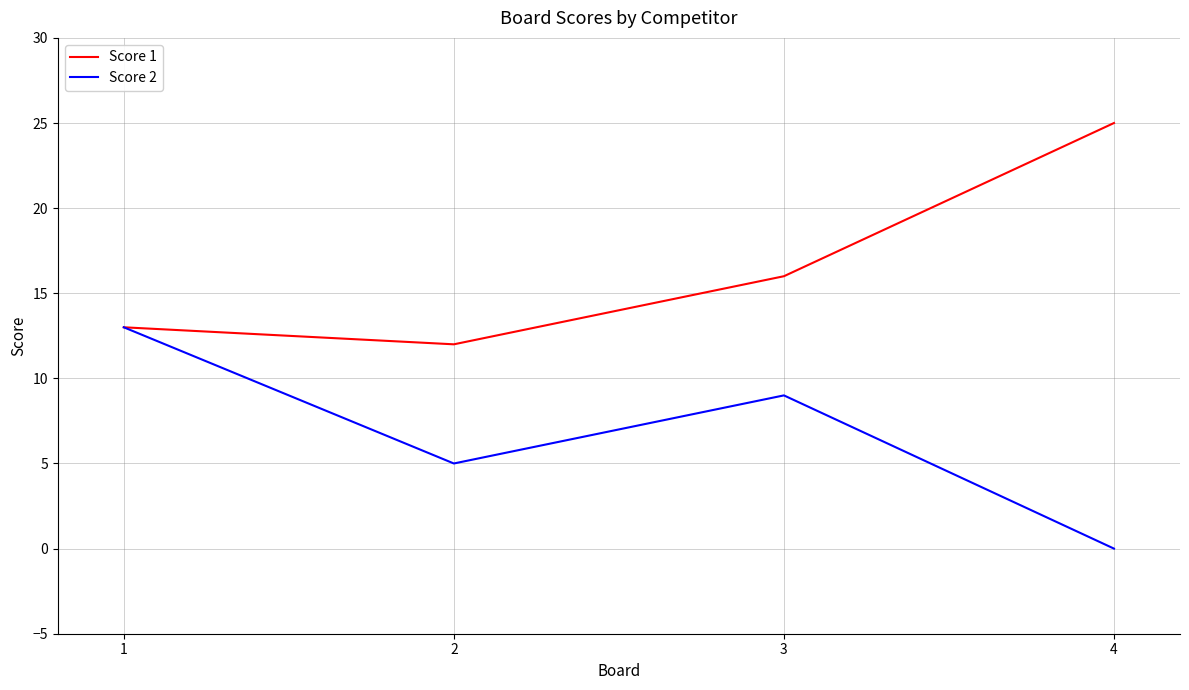

What is the difference between the second highest and minimum values in the Score 1 series?

4